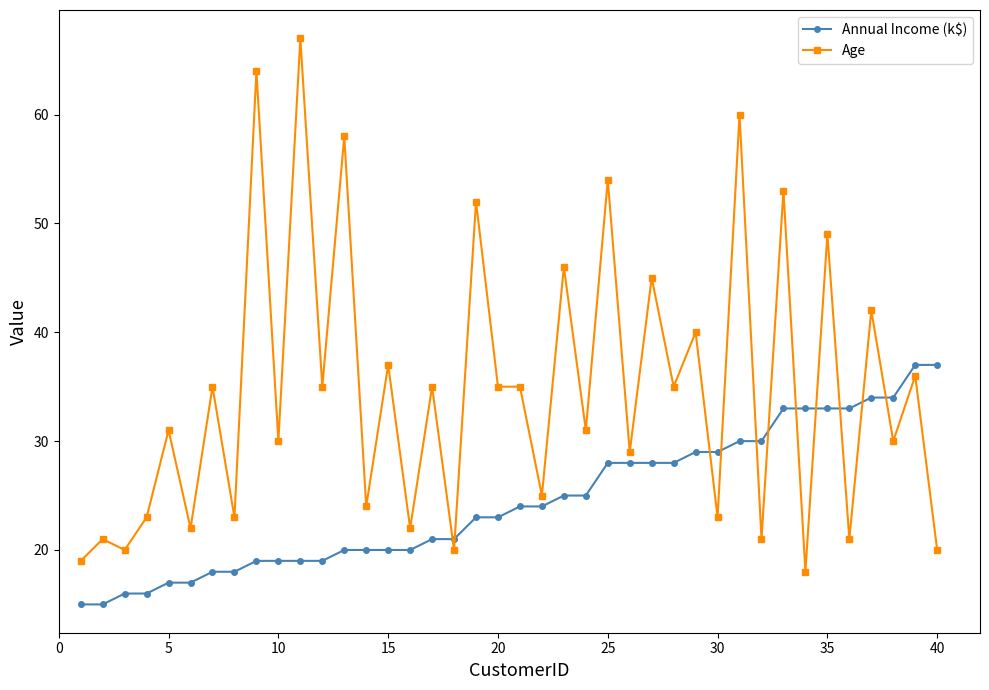

What is the smallest value displayed?

15